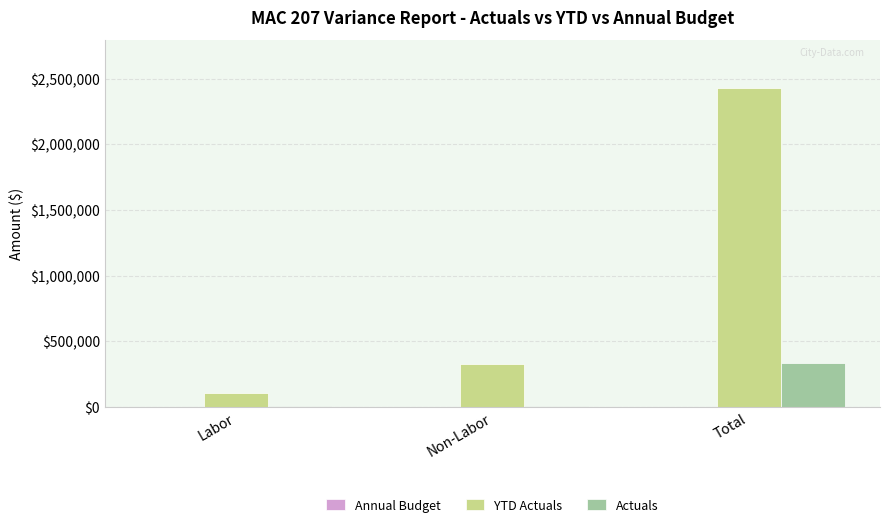

How many groups of bars are there?

3